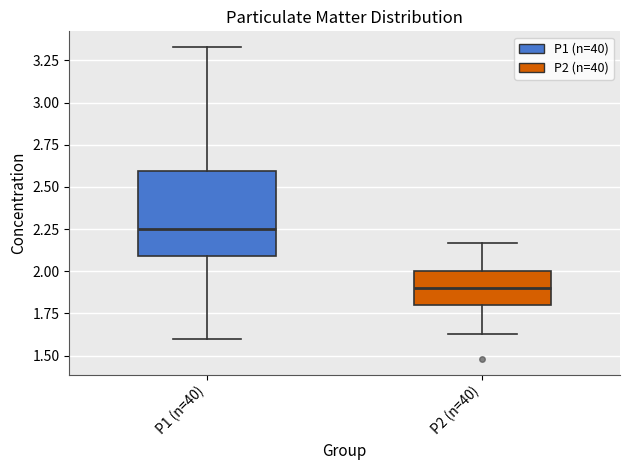

Reading left to right, transcribe this box plot: for each box, give where its median line is, the range the box spans, and where its two whiskers end, as read against the y-axis. The values are not printed on the chart, so give them approximately, as read against the axis.

P1 (n=40): median 2.25, box 2.10 to 2.60, whiskers 1.60 to 3.35
P2 (n=40): median 1.90, box 1.80 to 2.00, whiskers 1.65 to 2.15